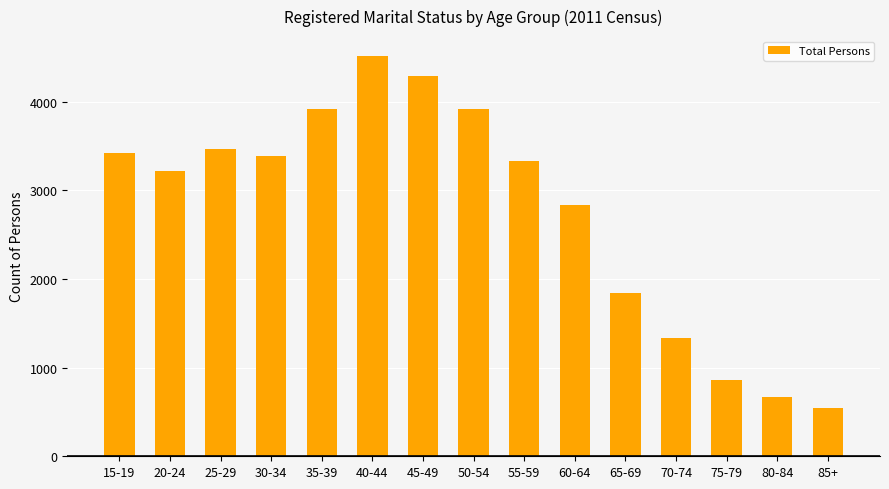

Which category has the highest value across all series?

40-44